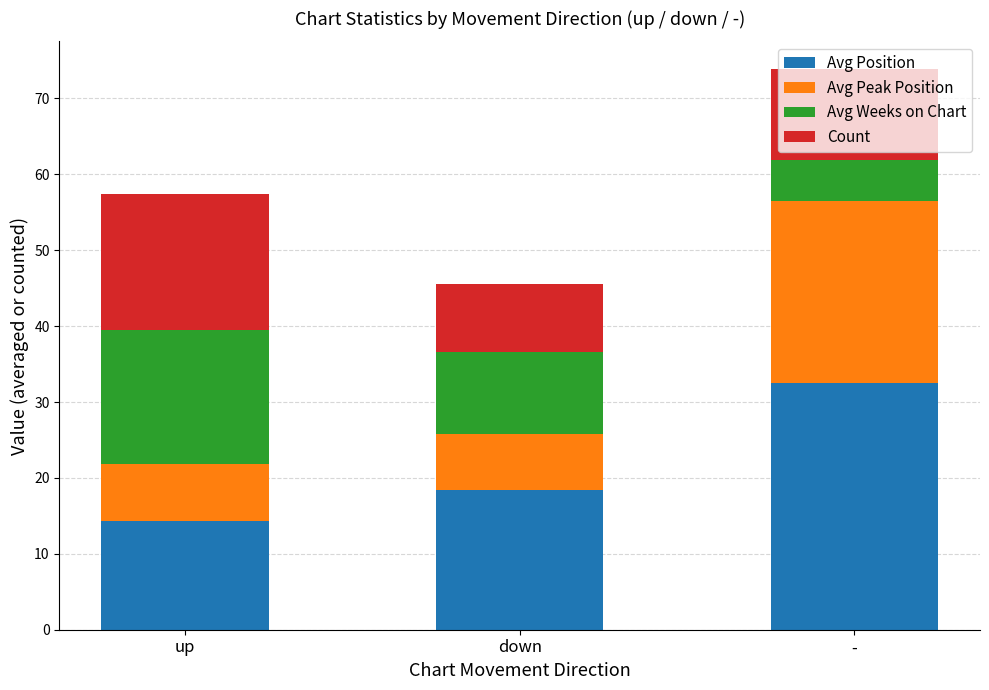

What is the average value of the Avg Position series?

21.7